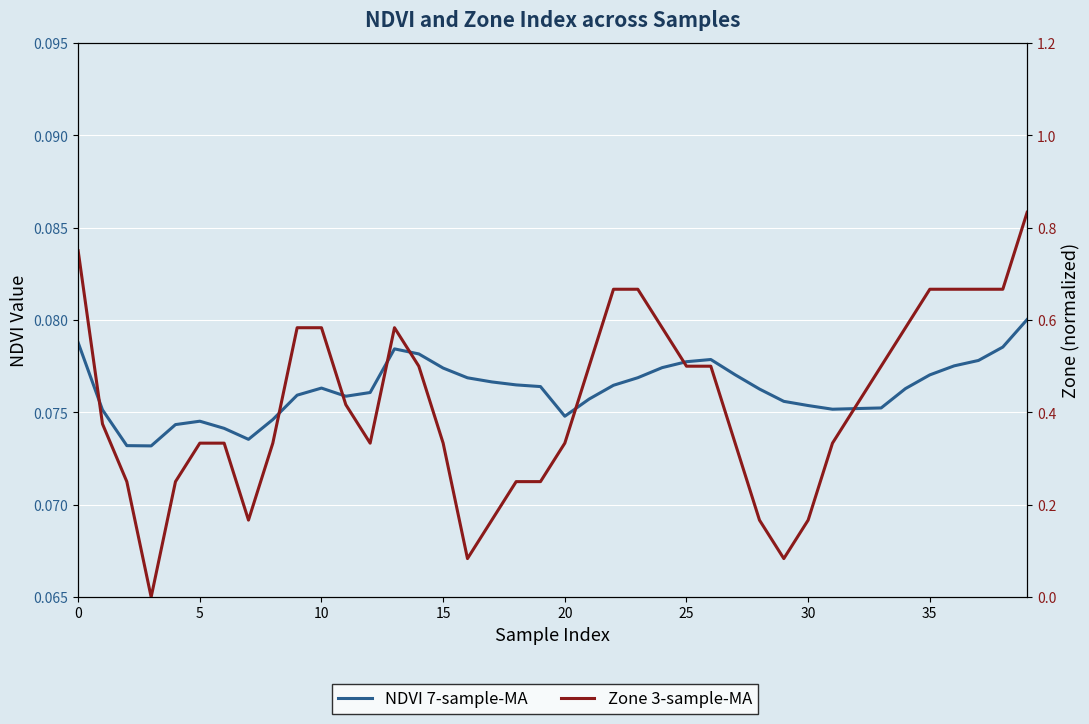

What are all the series names shown in the legend?

NDVI 7-sample-MA, Zone 3-sample-MA